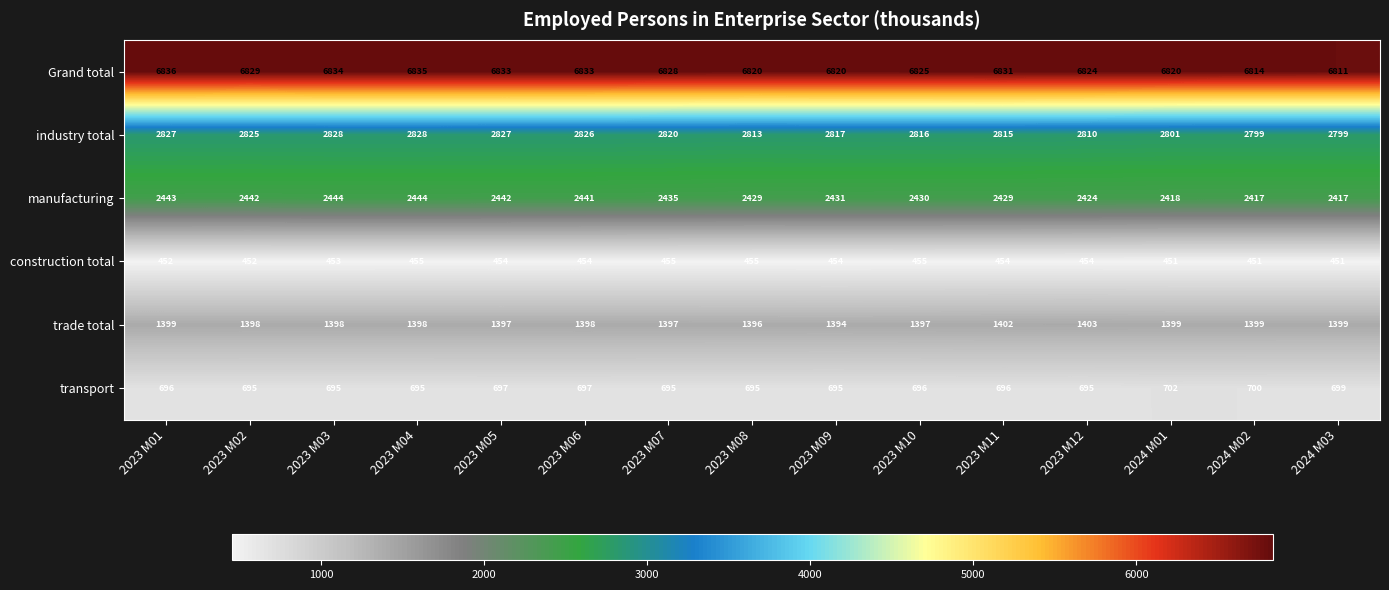

What is the greatest value displayed?

6836